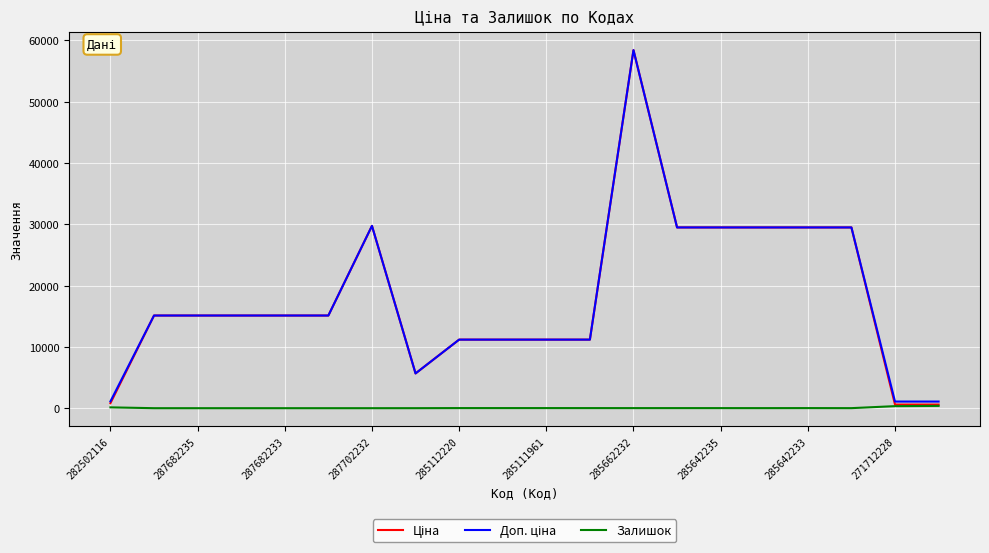

Does the chart display data point markers on the line(s)?

No